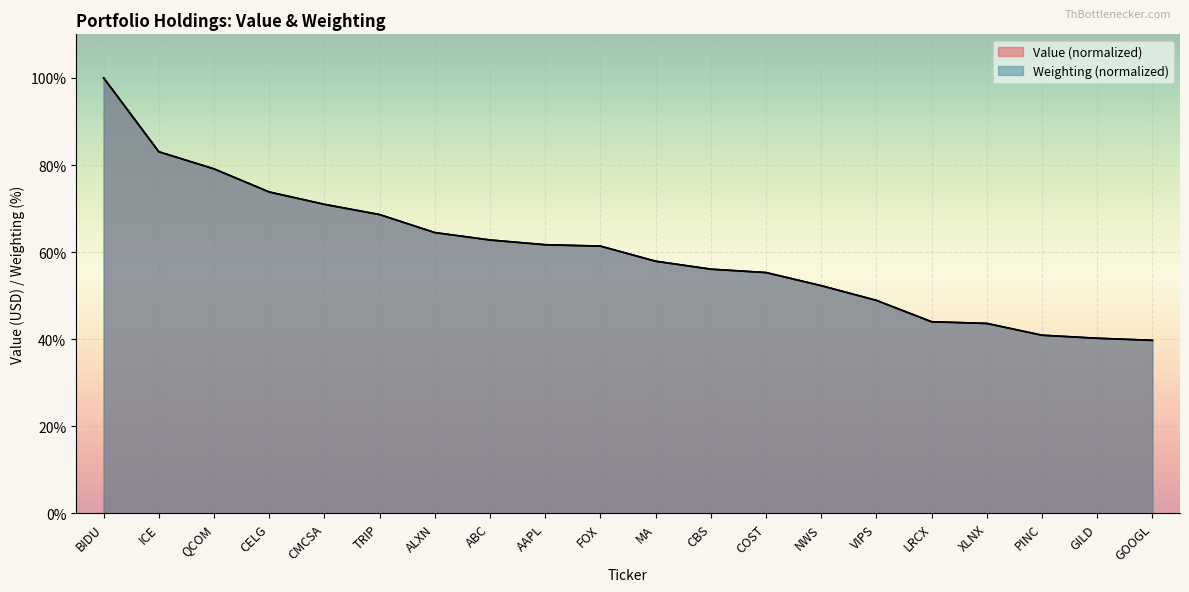

Which series has the widest spread of values?

Weighting